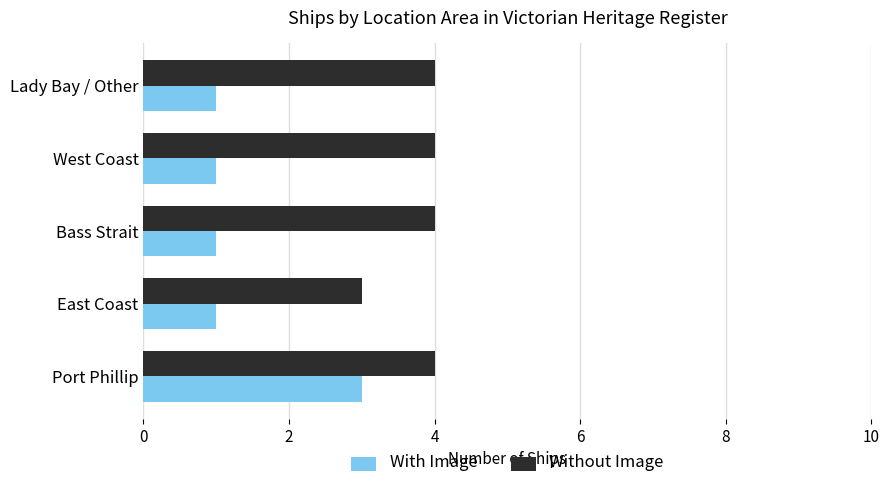

How many Without Image values are between 4 and 5?

4